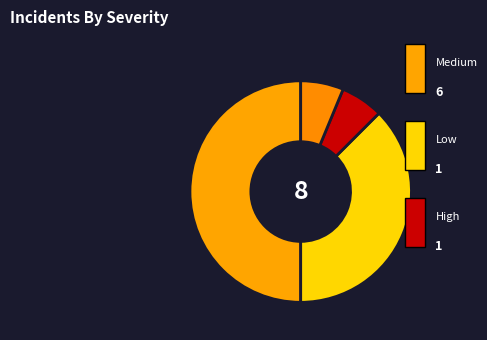

How many slices are in this pie chart?

4